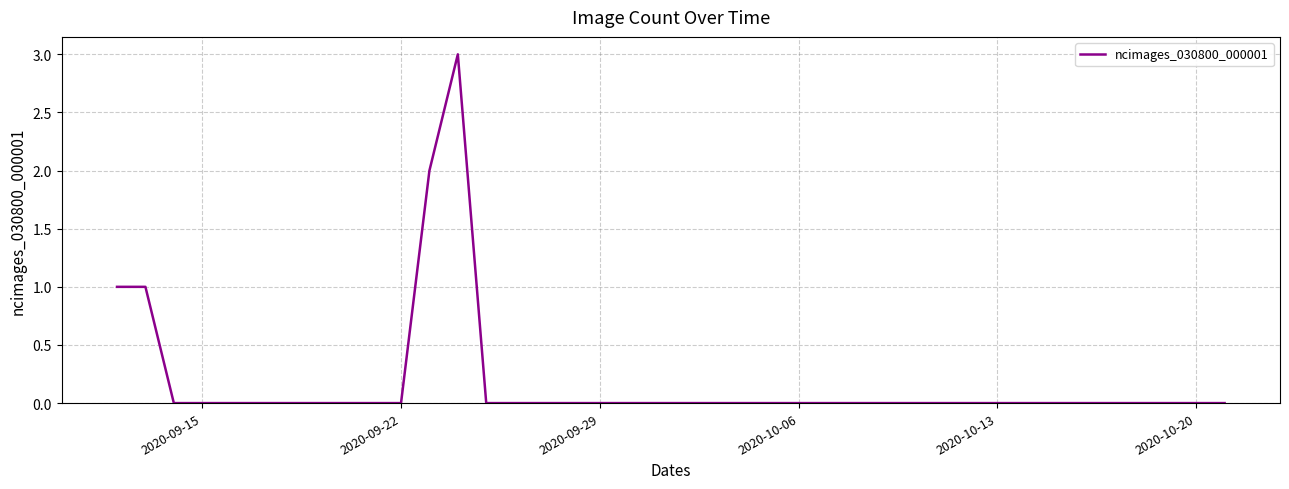

What is the maximum value shown in the chart?

3